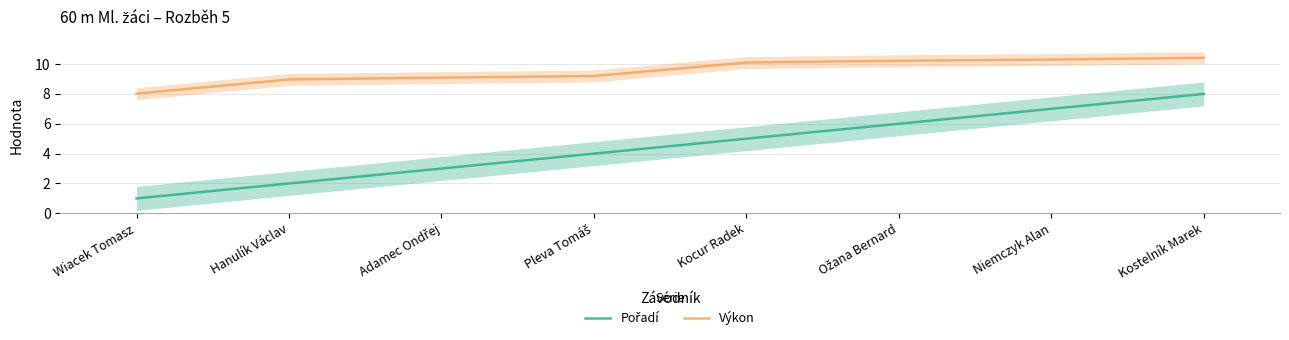

True or false: Výkon and Pořadí intersect in this chart.

False